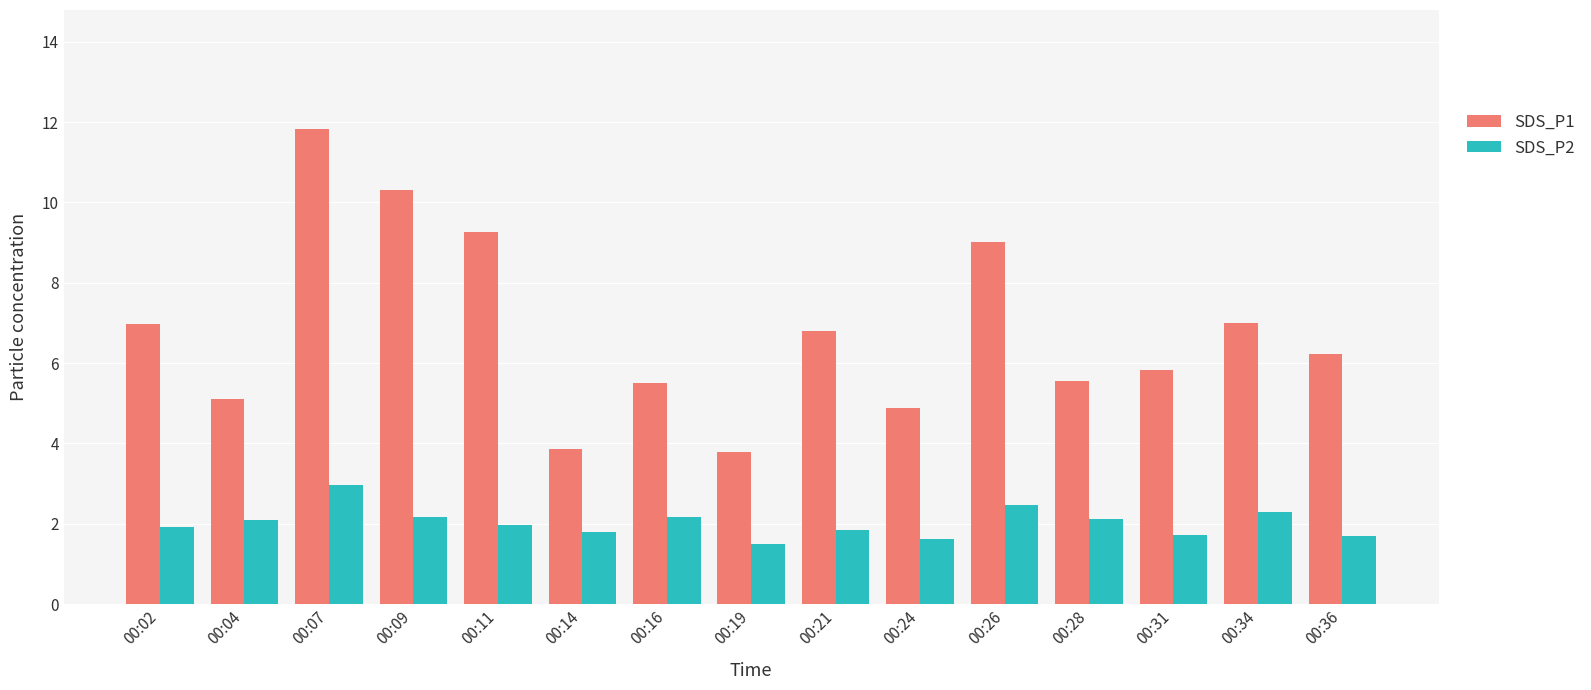

The SDS_P1 series shows 3.8 at 00:19. True or false?

True